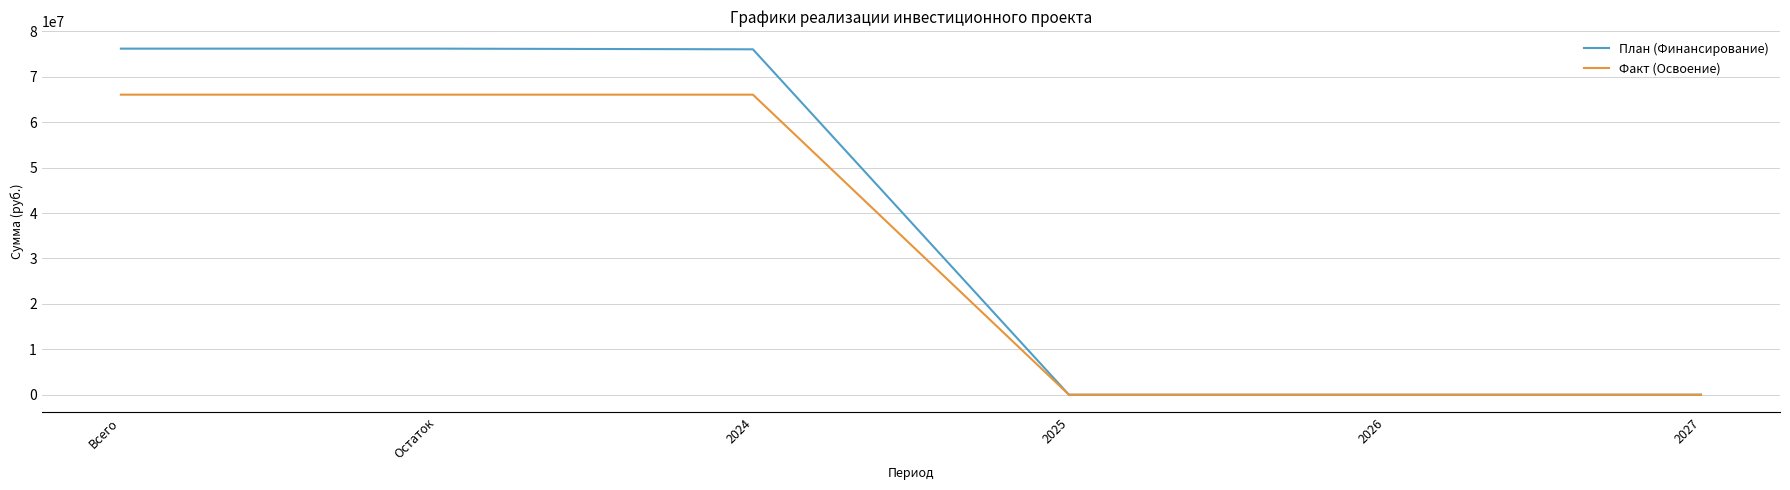

What are all the series names shown in the legend?

План (Финансирование), Факт (Освоение)